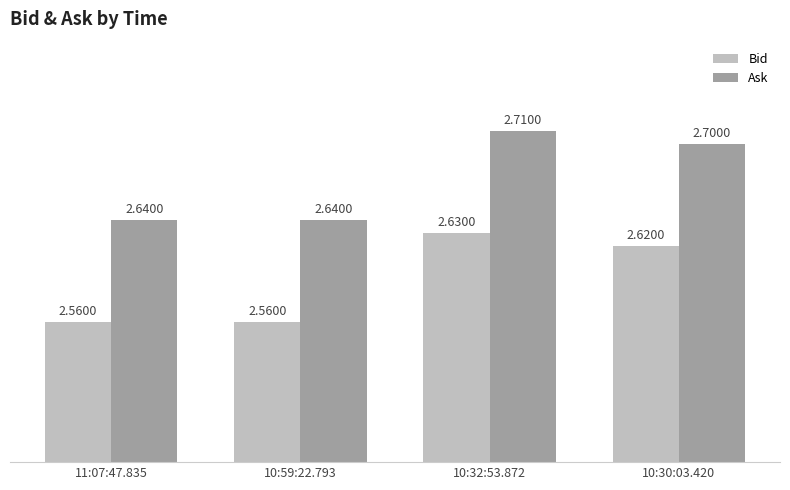

What is the label of the 1st bar from the right?

10:30:03.420